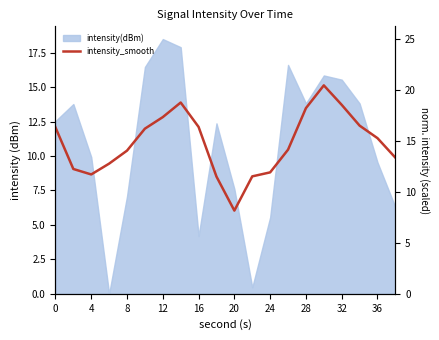

Is it true that the value at 20 is 6.6?

False